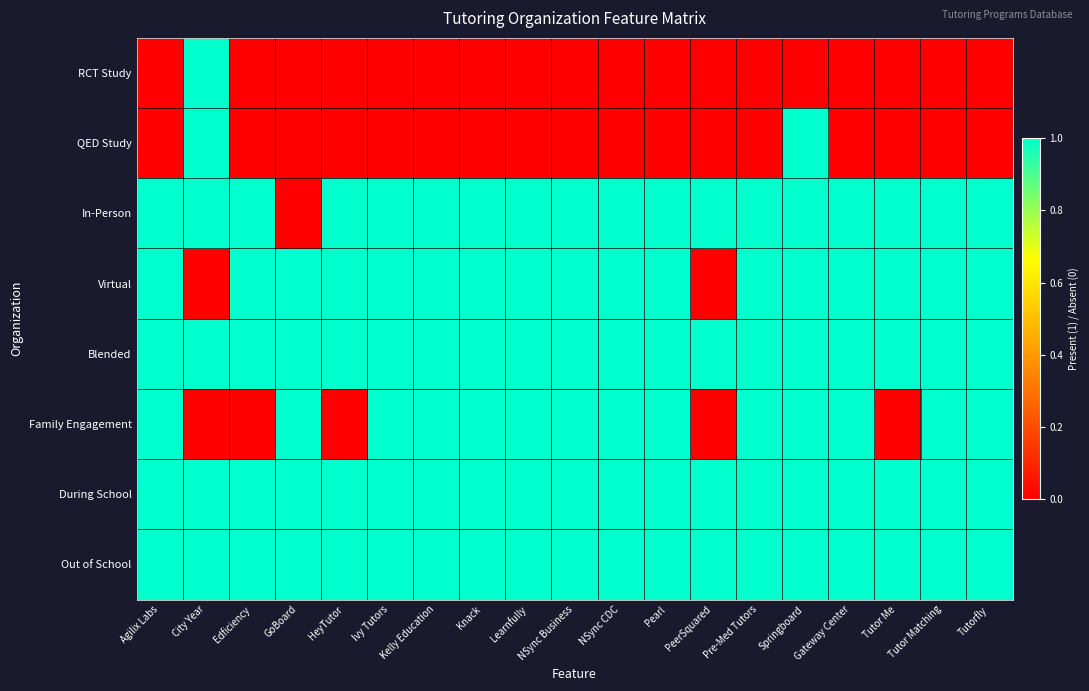

What is the total value across all series at PeerSquared?

4